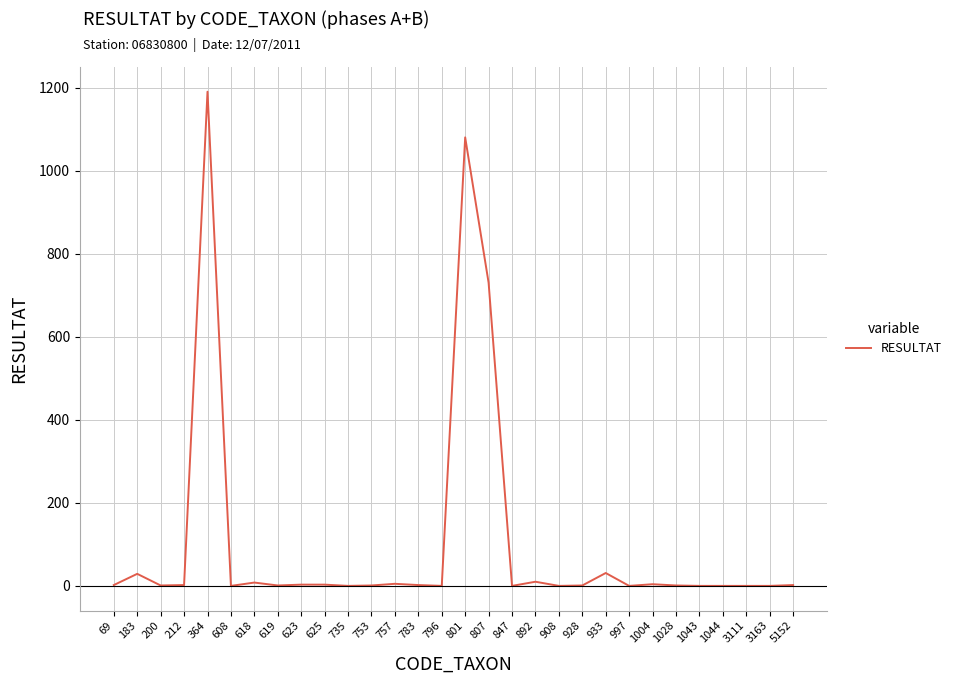

What is the change in value from 807 to 3111?

-730